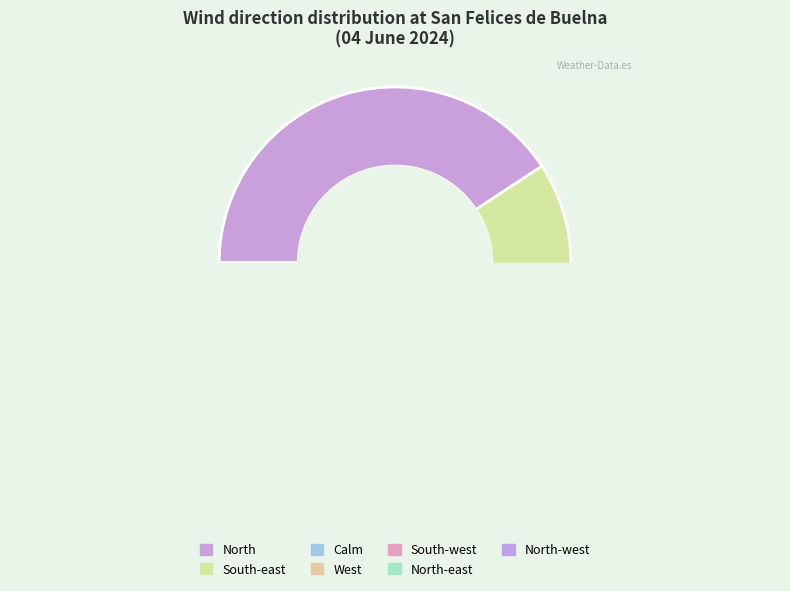

True or false: West accounts for 1% of the total.

False